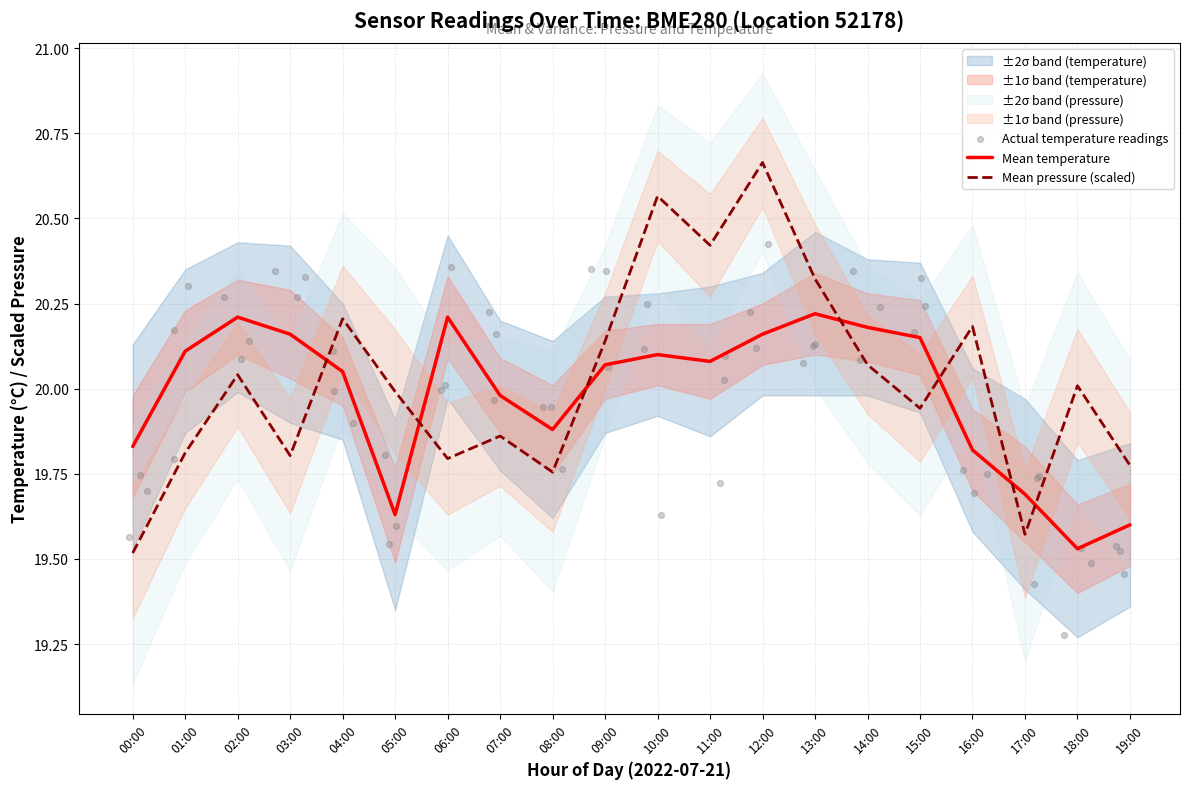

At how many categories does at least one series exceed 20?

14